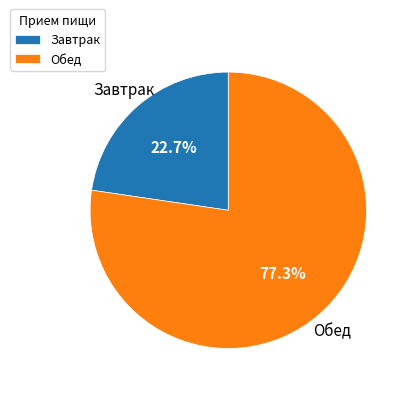

What percentage is the Завтрак slice, to the nearest percent?

23%